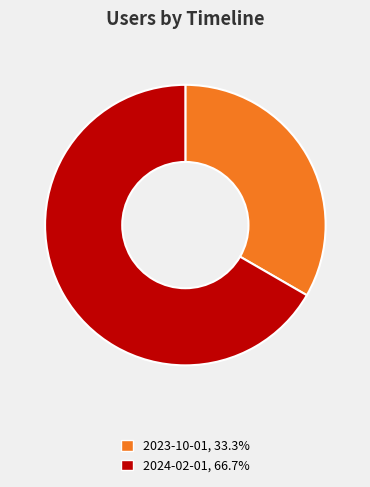

Is there any slice that represents more than half of the pie?

Yes